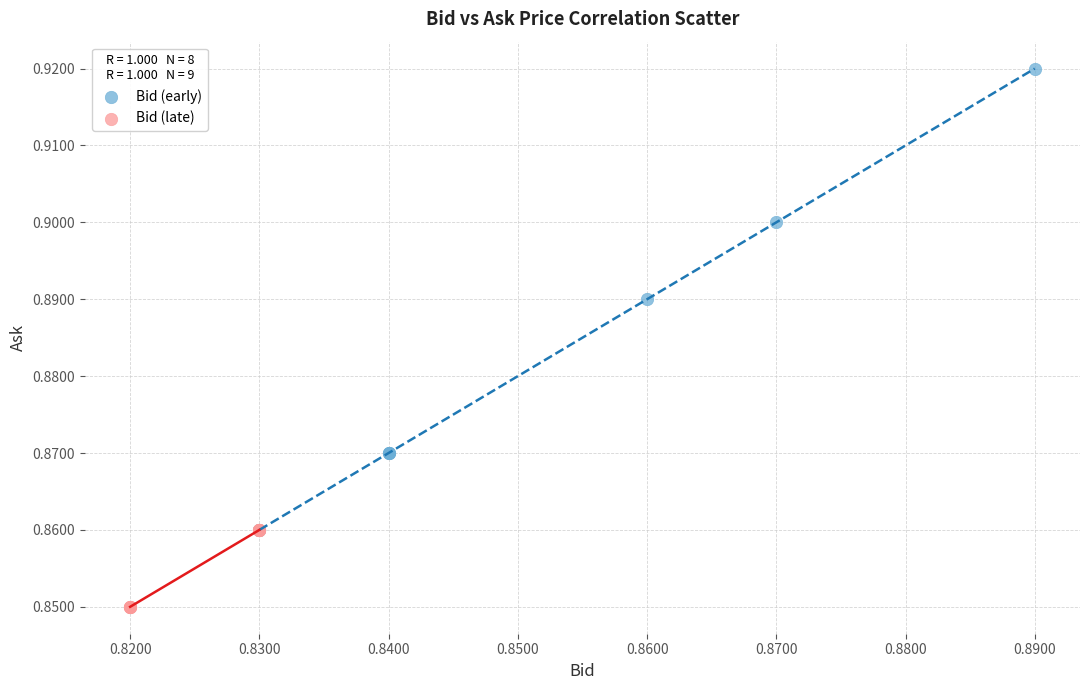

What are all the series names shown in the legend?

Bid (early), Bid (late)